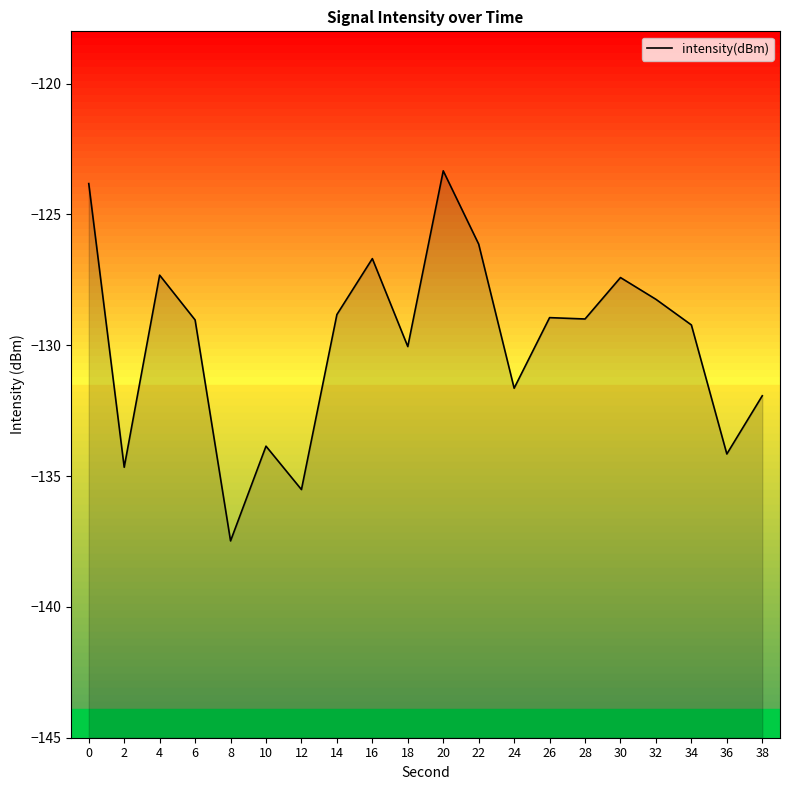

Reading right to left, list all the values displayed in this chart.

38=-131.9	36=-134.2	34=-129.2	32=-128.2	30=-127.4	28=-129.0	26=-128.9	24=-131.6	22=-126.1	20=-123.3	18=-130.0	16=-126.7	14=-128.8	12=-135.5	10=-133.9	8=-137.5	6=-129.0	4=-127.3	2=-134.7	0=-123.8